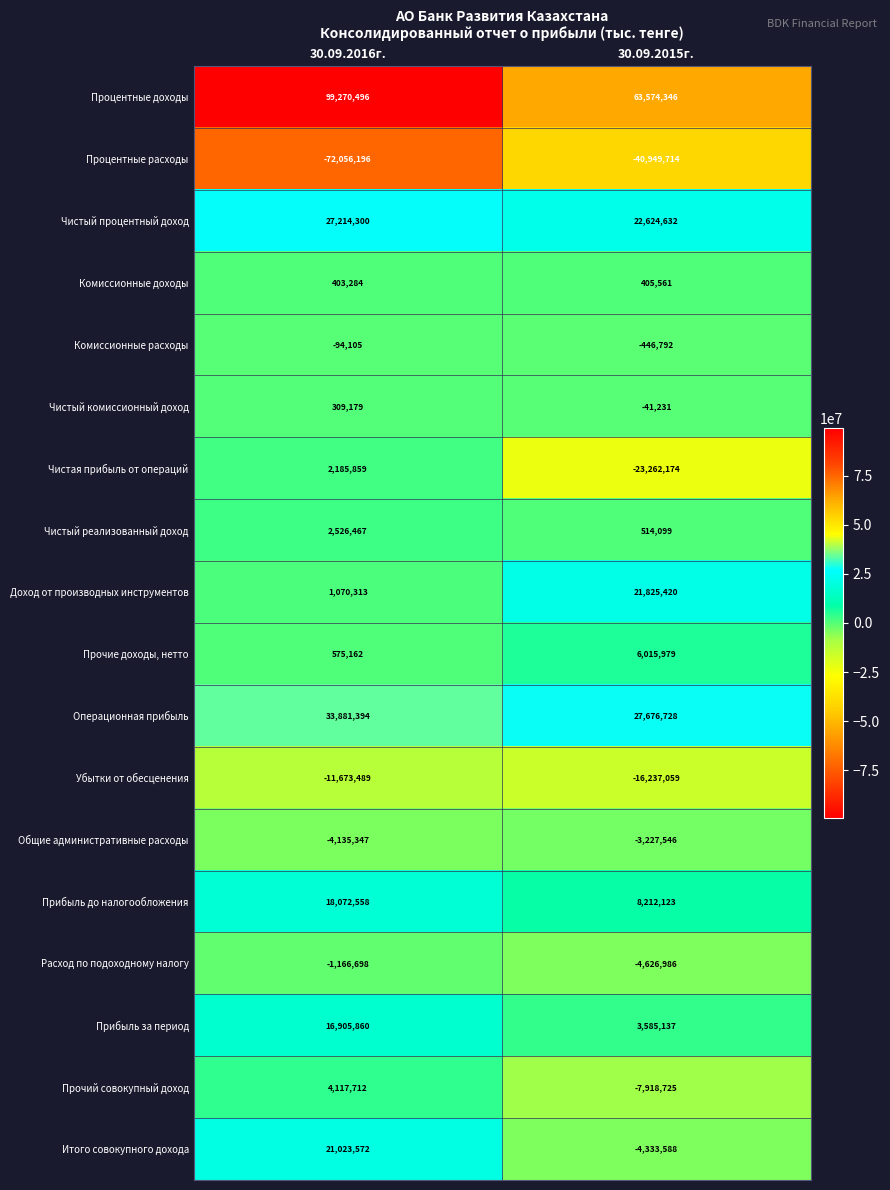

How many categories are shown in the chart?

2